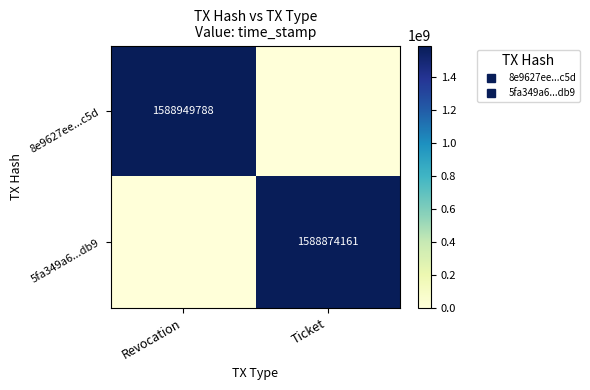

True or false: 8e9627ee...c5d has a value of 1588949788 at Revocation.

True